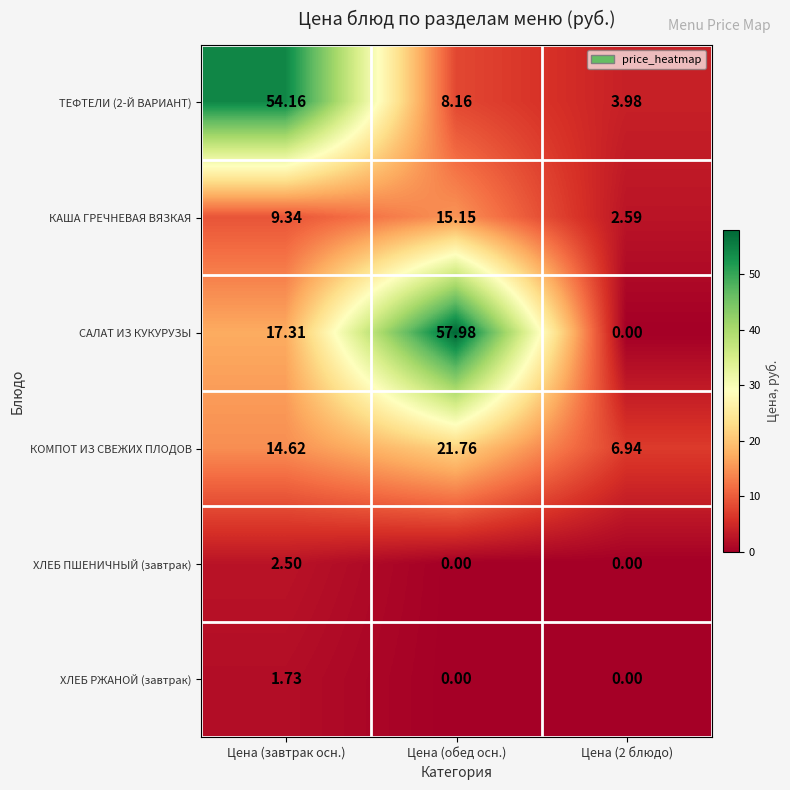

Which series has the largest total across all categories?

САЛАТ ИЗ КУКУРУЗЫ